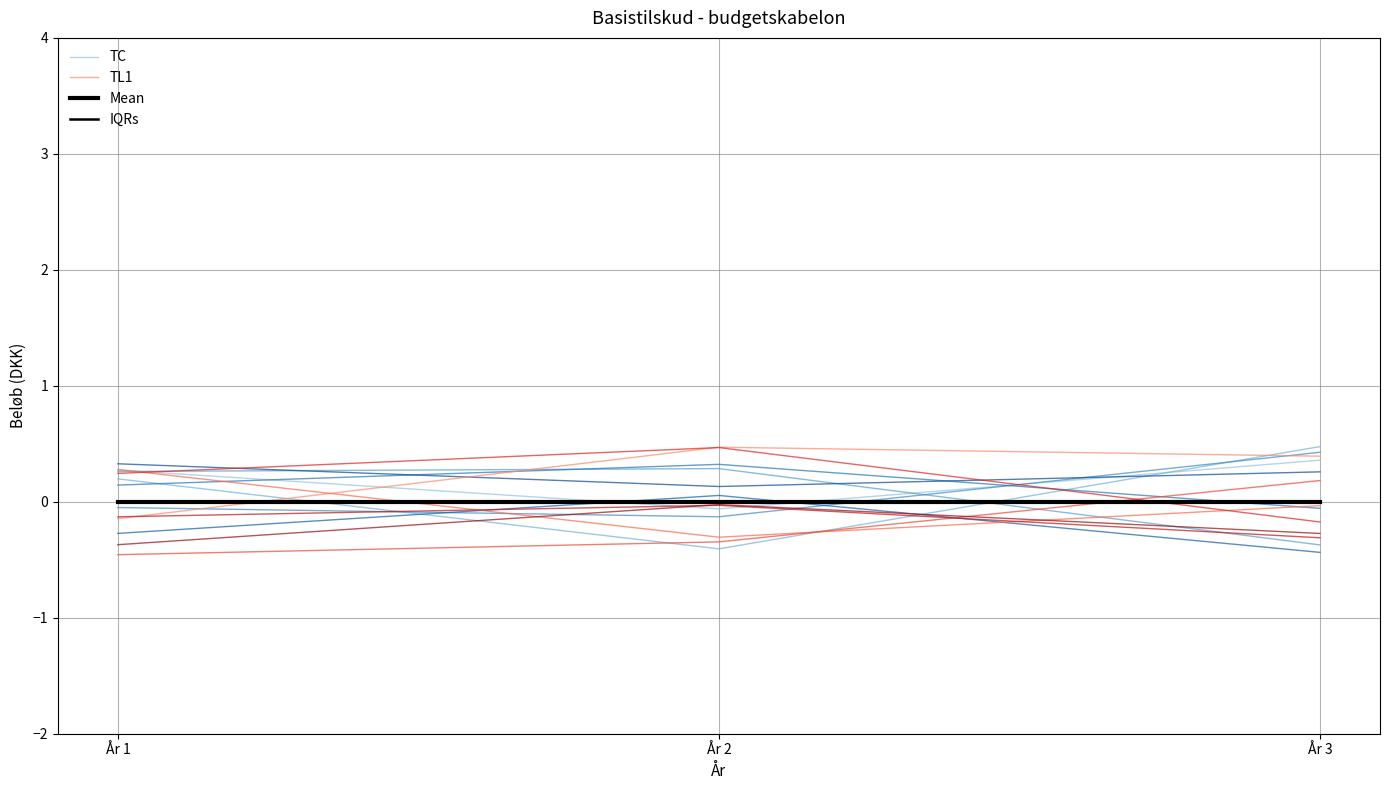

Does the chart display data point markers on the line(s)?

No